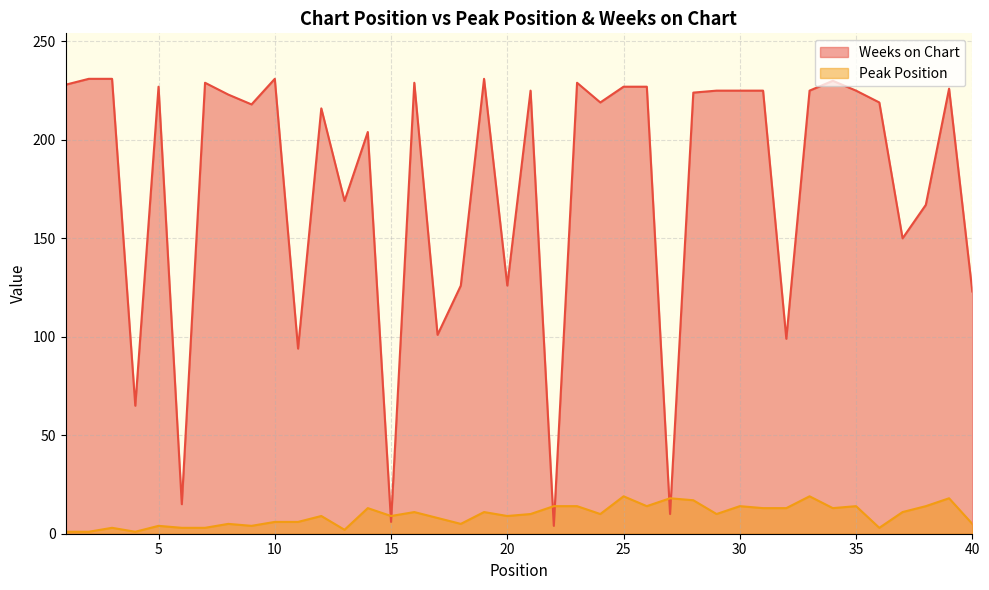

What is the minimum value for Weeks on Chart?

4